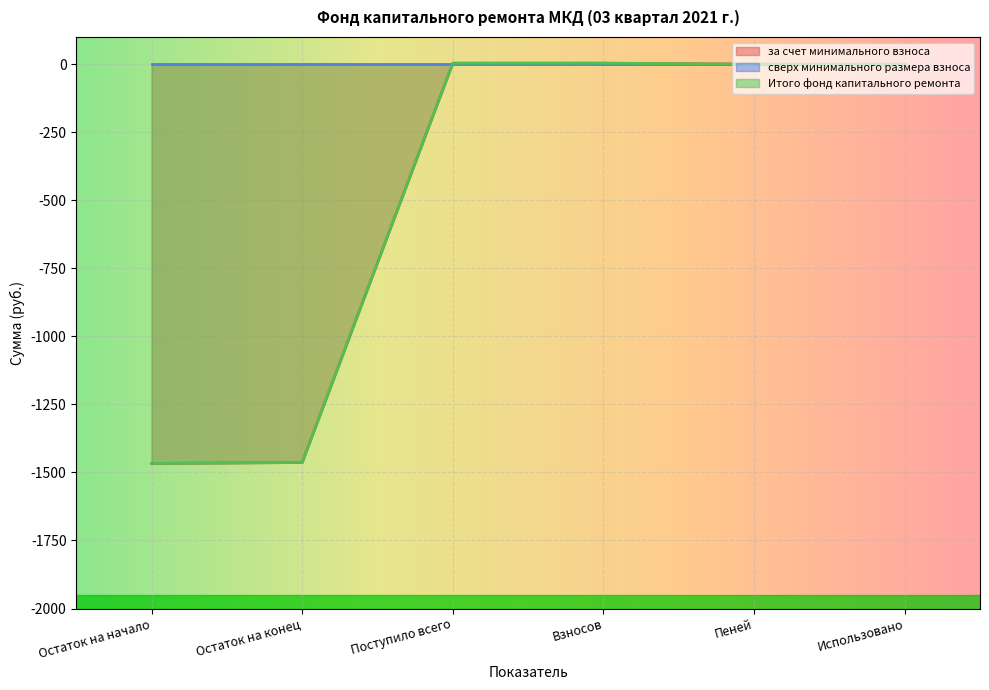

True or false: за счет минимального взноса and Итого фонд капитального ремонта cross at least once.

False